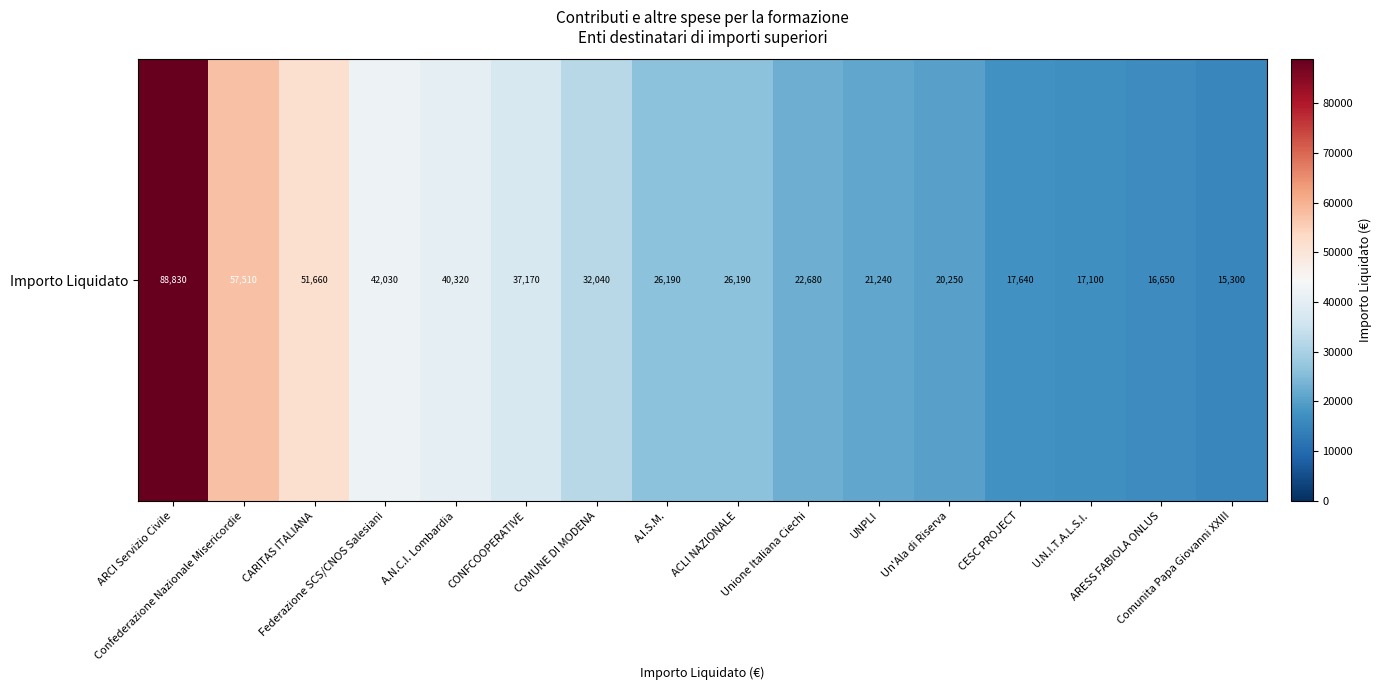

What is the maximum value shown in the chart?

88830